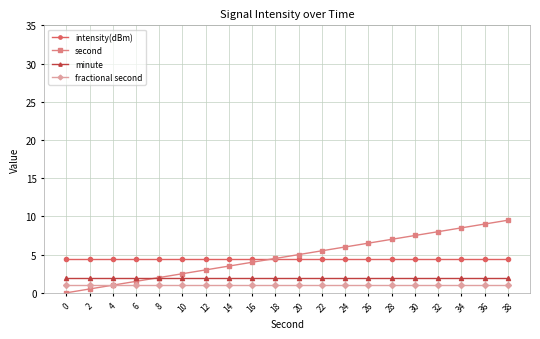

How many times do intensity(dBm) and second cross each other?

1